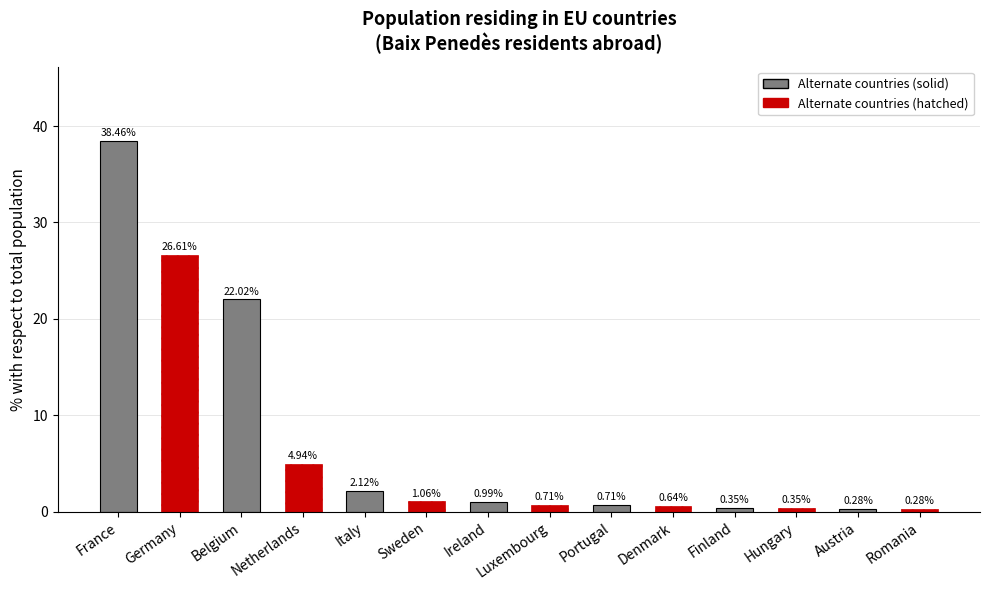

What is the label of the 3rd bar from the right?

Hungary